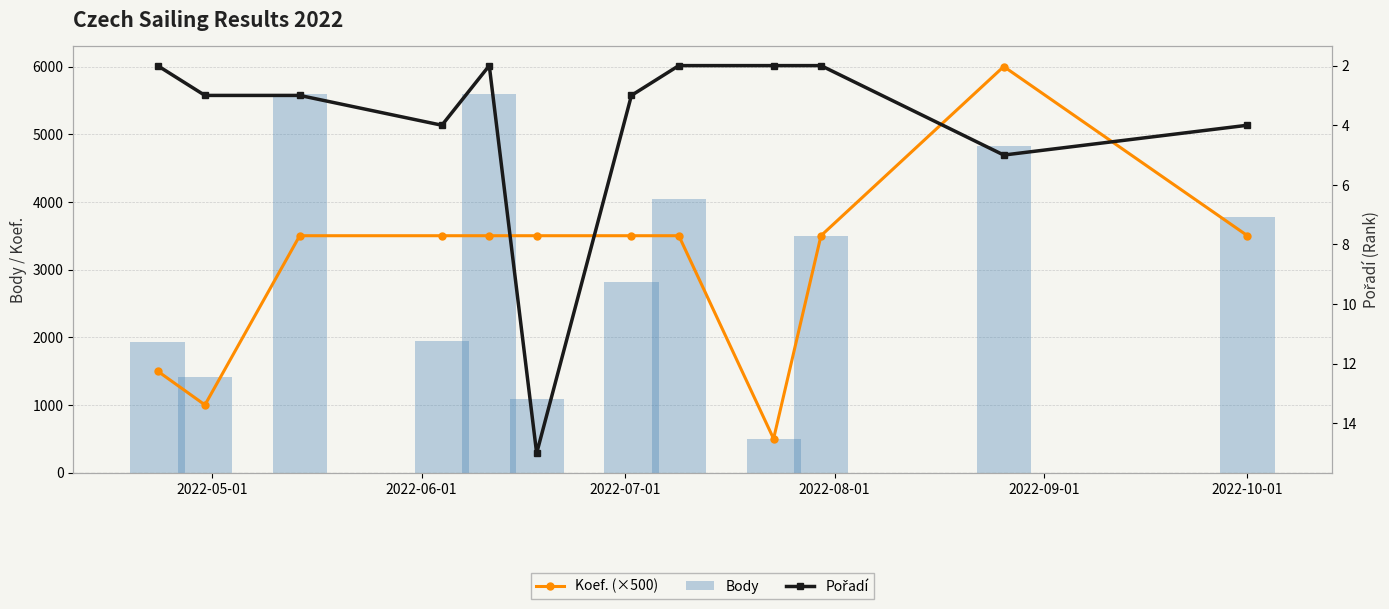

What is the sum of all Body values?

37028